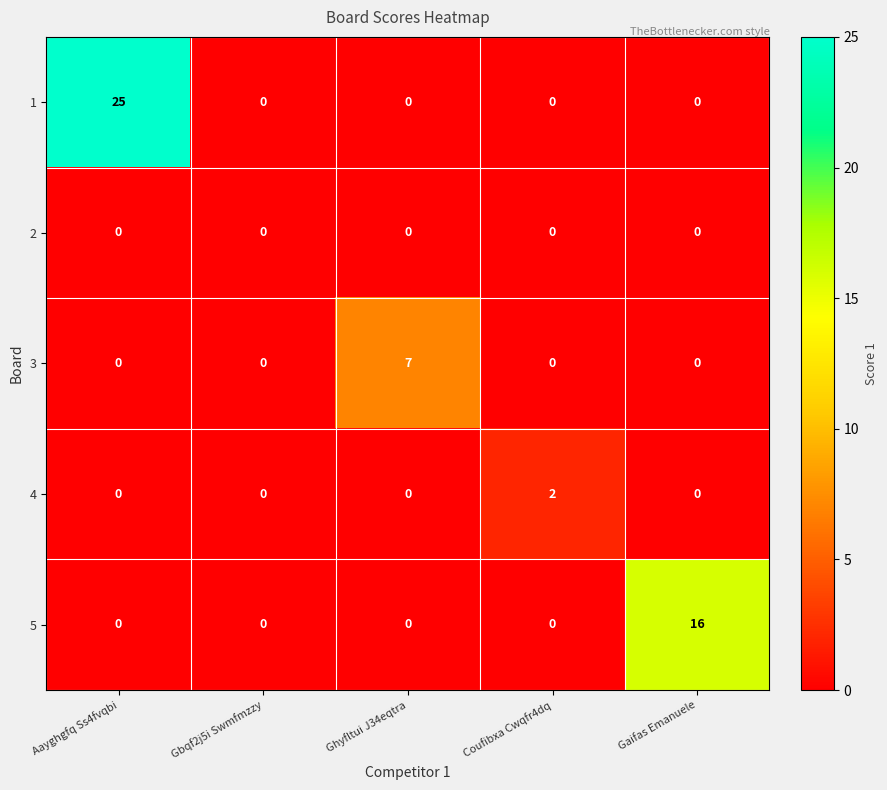

What is the difference between the maximum and minimum values in the 5 series?

16